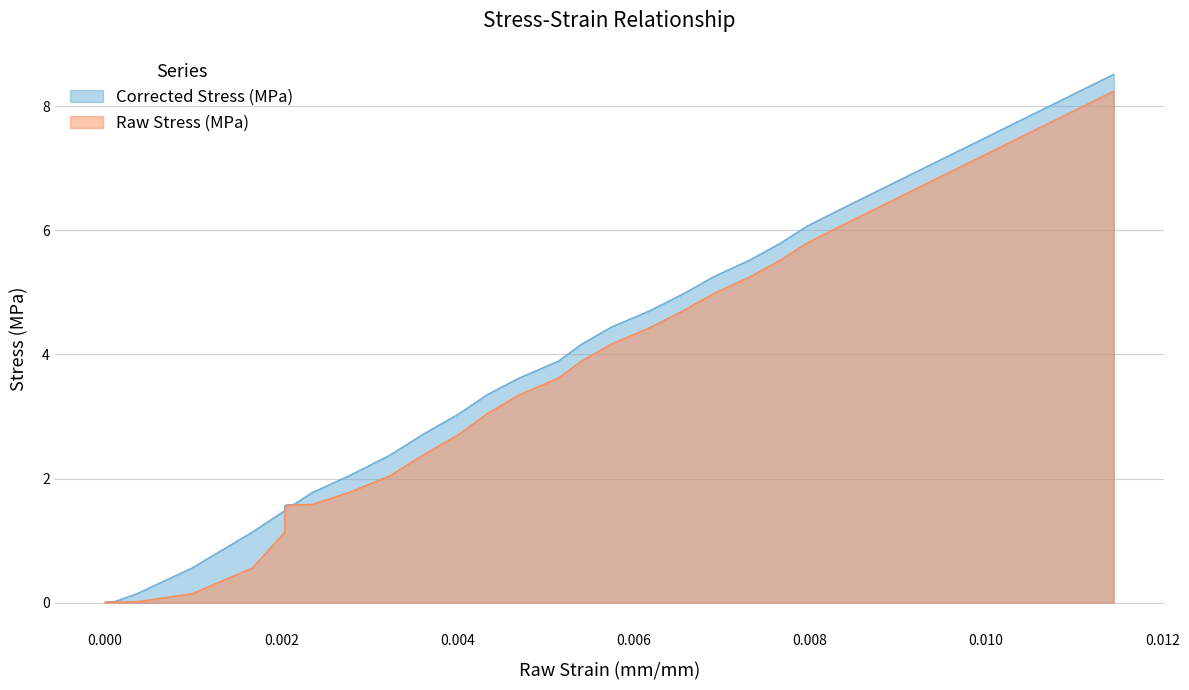

Which series has the largest range (max minus min)?

Corrected Stress (MPa)